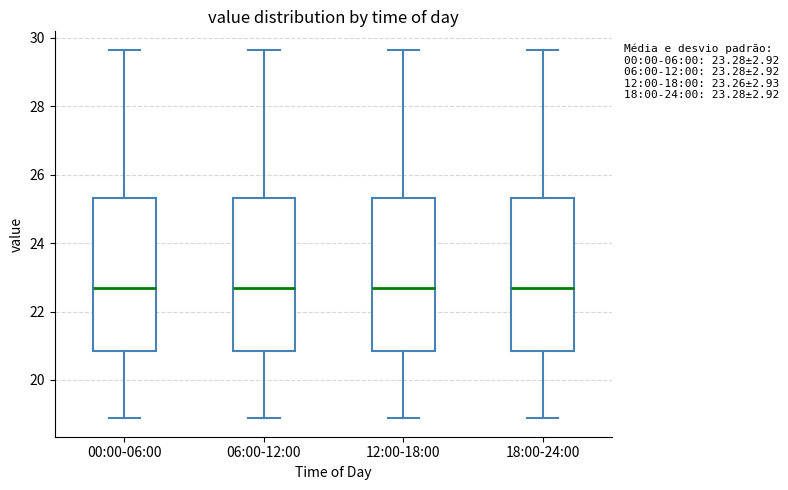

Reading left to right, read every box against the y-axis: the position of its median line, the range the box covers, and the ends of its whiskers. The values are not printed on the chart, so give them approximately, as read against the axis.

00:00-06:00: median 22.8, box 20.8 to 25.4, whiskers 18.8 to 29.6
06:00-12:00: median 22.8, box 20.8 to 25.4, whiskers 18.8 to 29.6
12:00-18:00: median 22.8, box 20.8 to 25.4, whiskers 18.8 to 29.6
18:00-24:00: median 22.8, box 20.8 to 25.4, whiskers 18.8 to 29.6